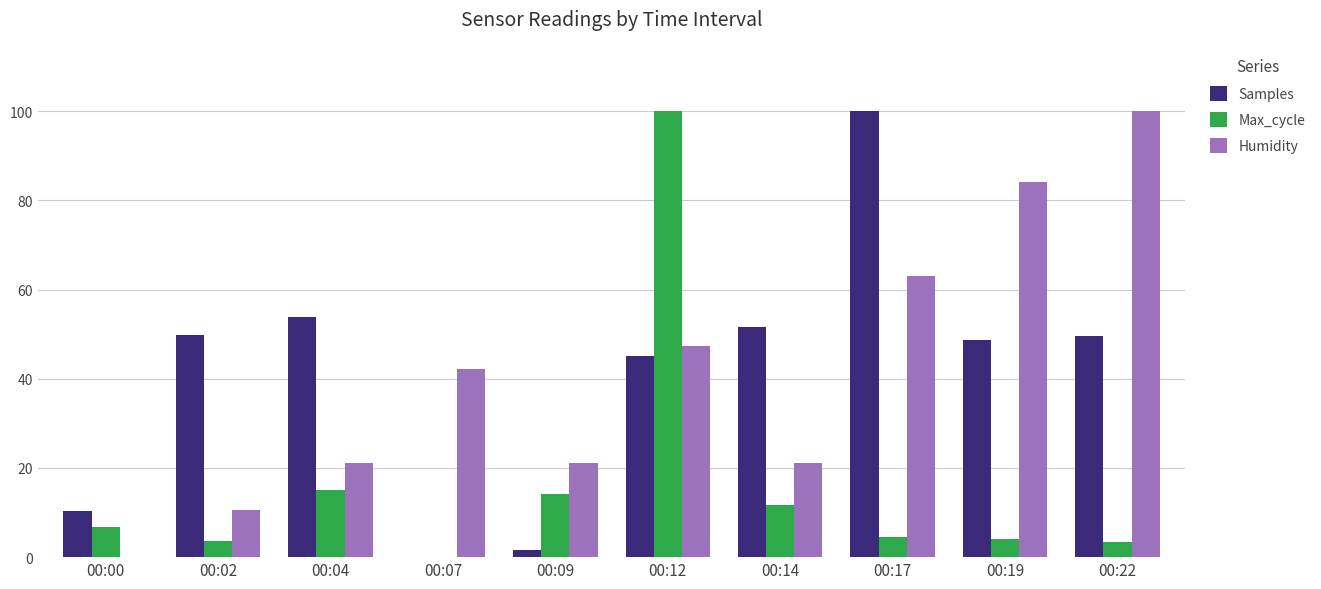

What is the sum of the Samples values at 00:17 and 00:02?

149.9